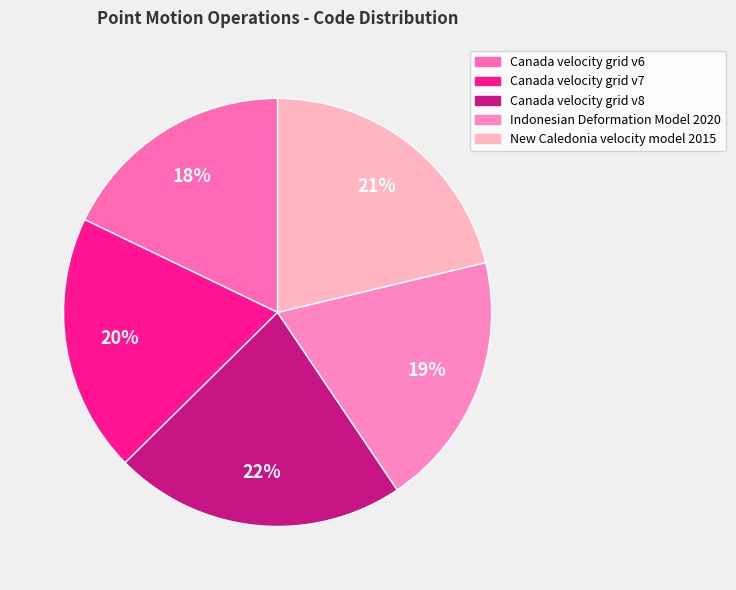

What percentage is the Canada velocity grid v8 slice, to the nearest percent?

22%